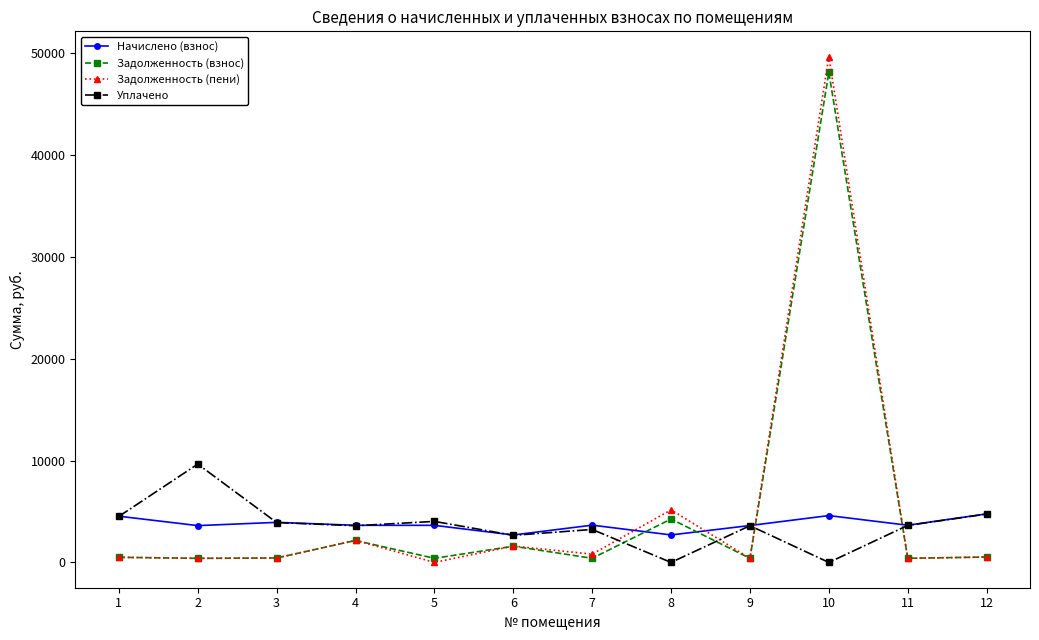

What is the spread (max minus min) of values at 6?

1102.6